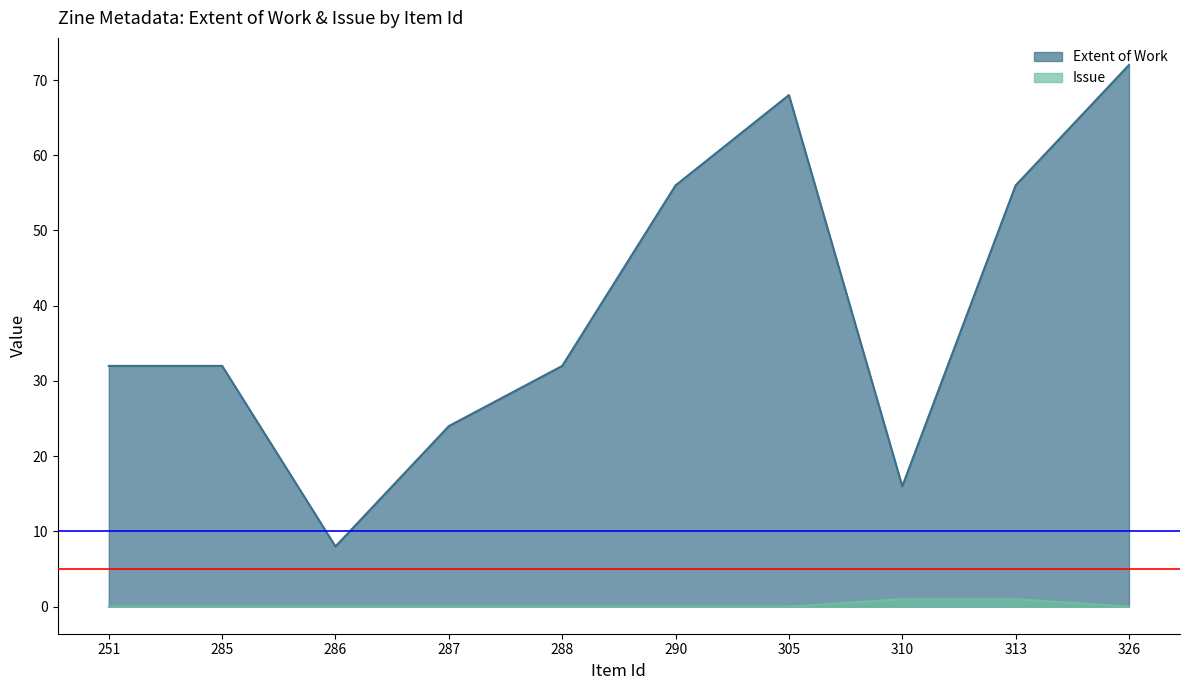

True or false: Extent of Work and Issue cross at least once.

False